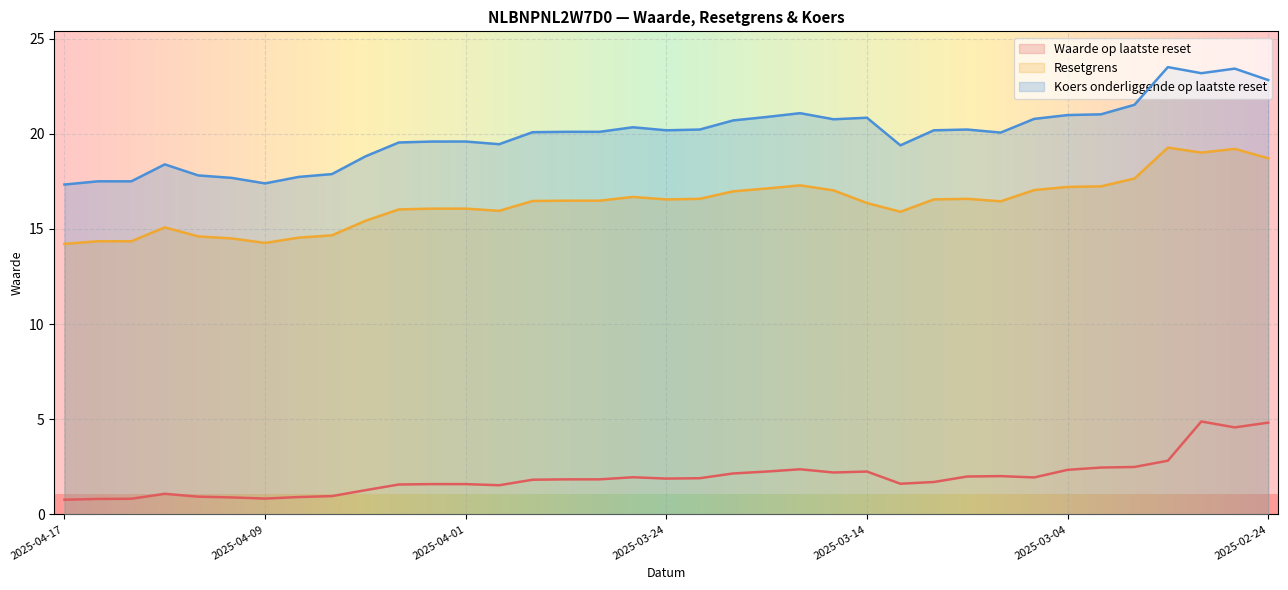

Which series has the largest total across all categories?

Koers onderliggende op laatste reset